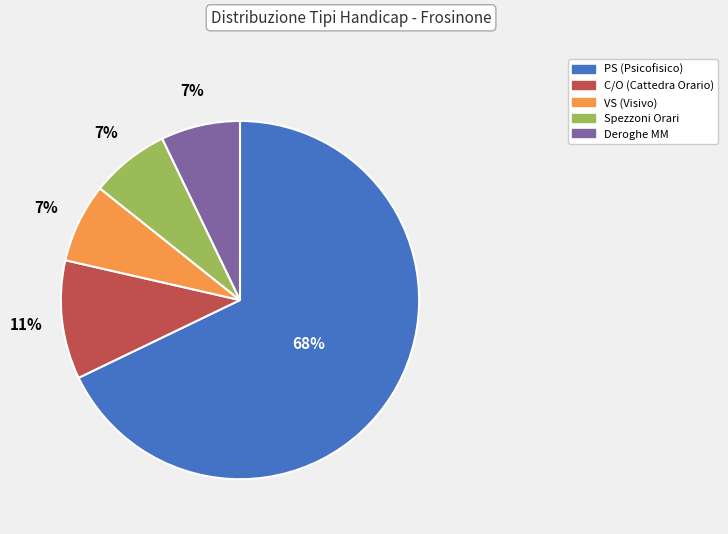

Is there a majority slice in this chart?

Yes